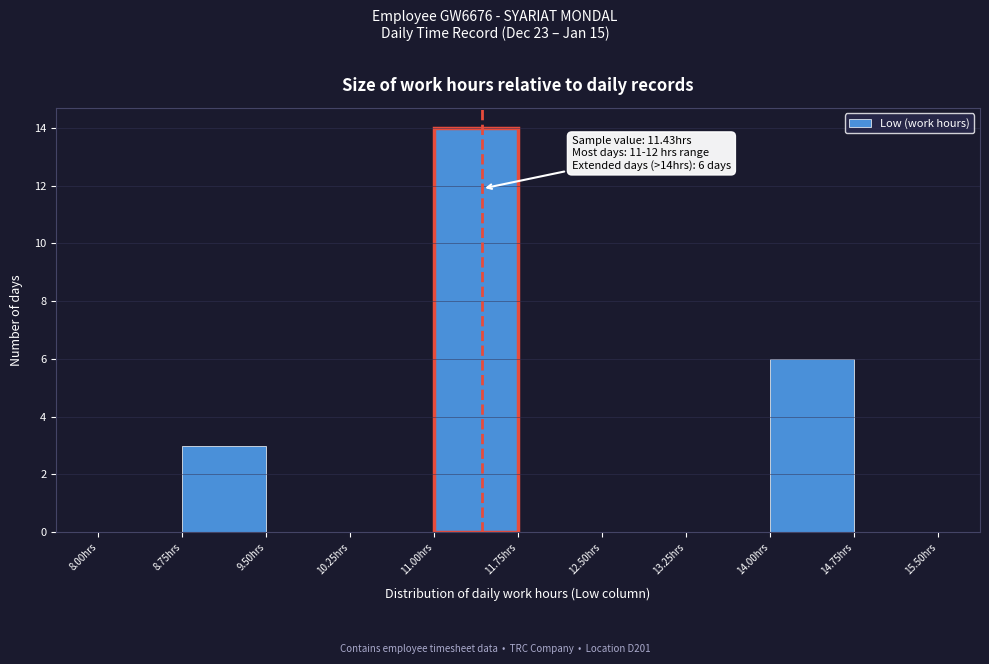

Which range on the x-axis has the tallest bar?

11.00 to 11.75